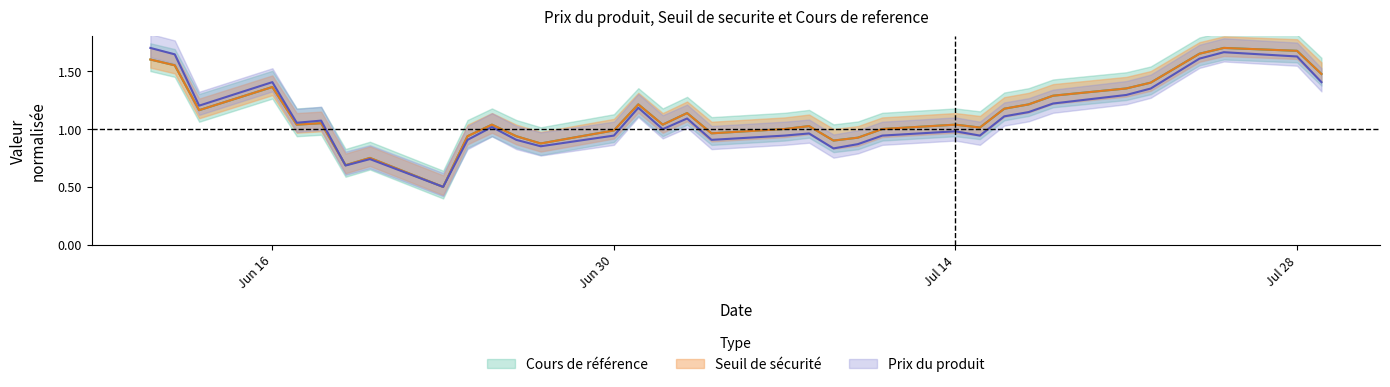

What is the total value across all series at 2025-07-02?

3.1